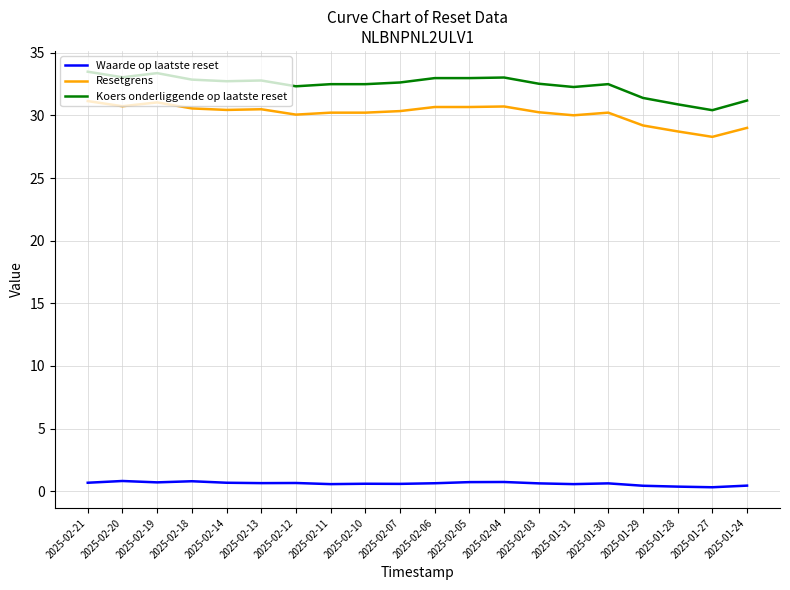

Read the Waarde op laatste reset value at 2025-02-04.

0.7